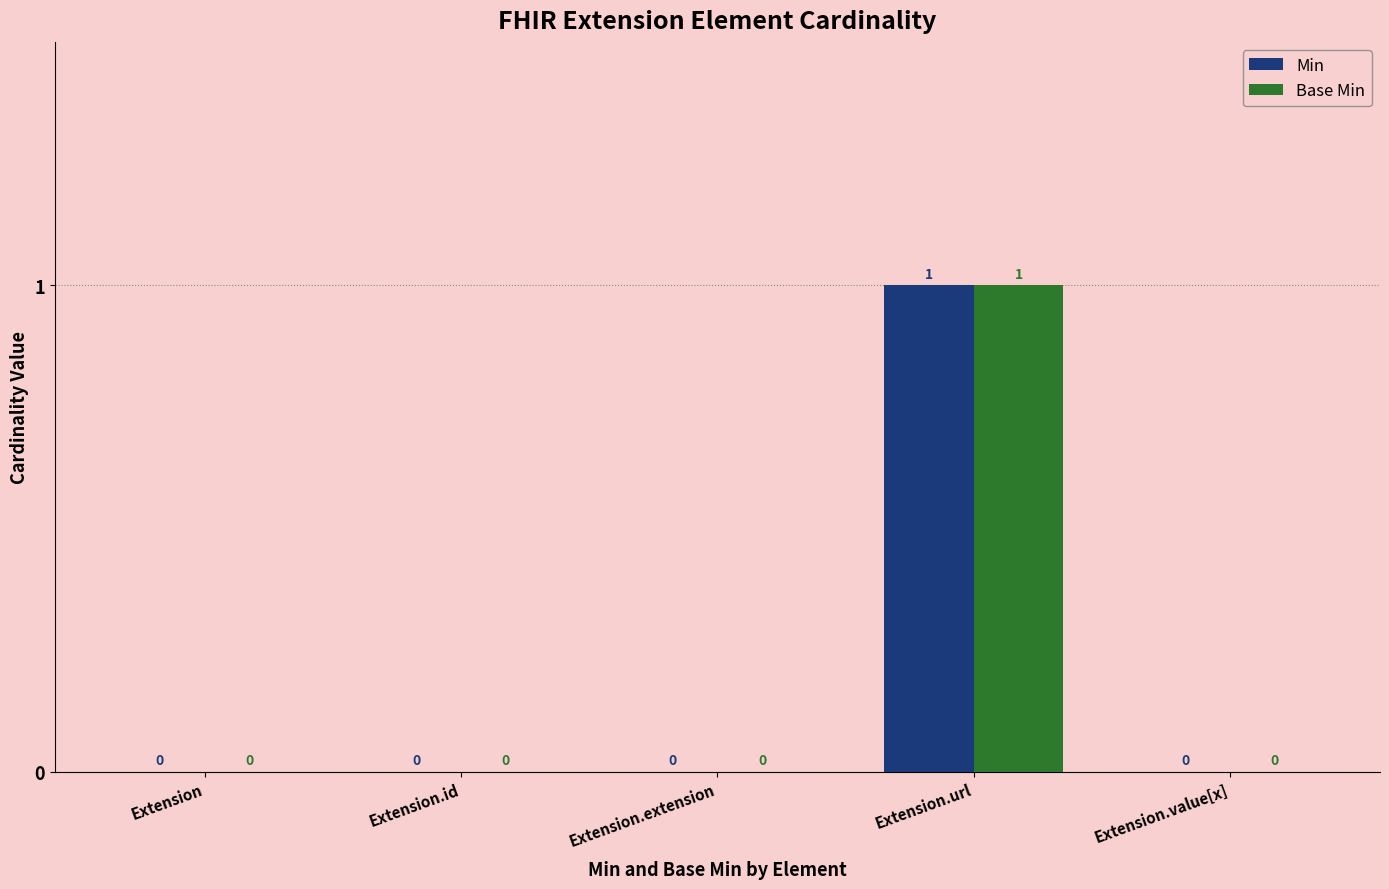

Is it true that Min equals 0 at Extension.value[x]?

True